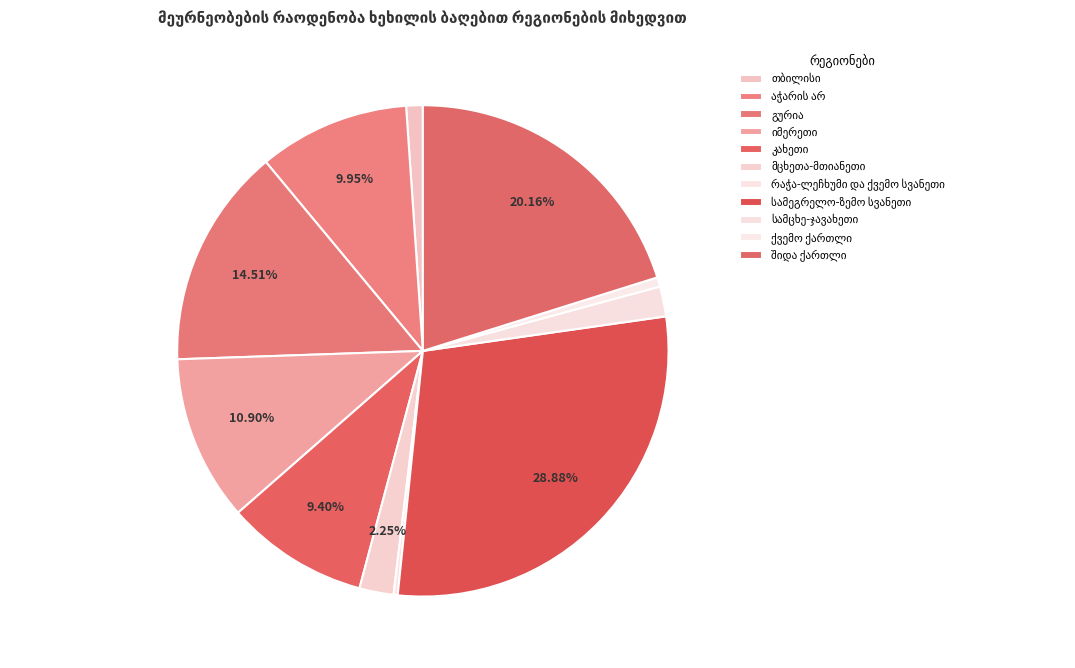

How many segments does this pie chart have?

11